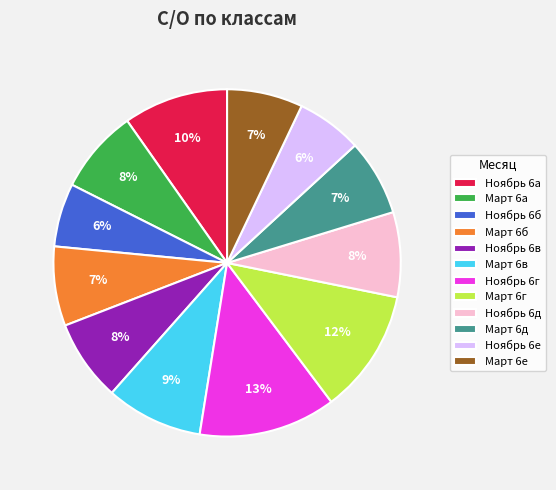

What is the largest slice in the pie chart?

Ноябрь 6г